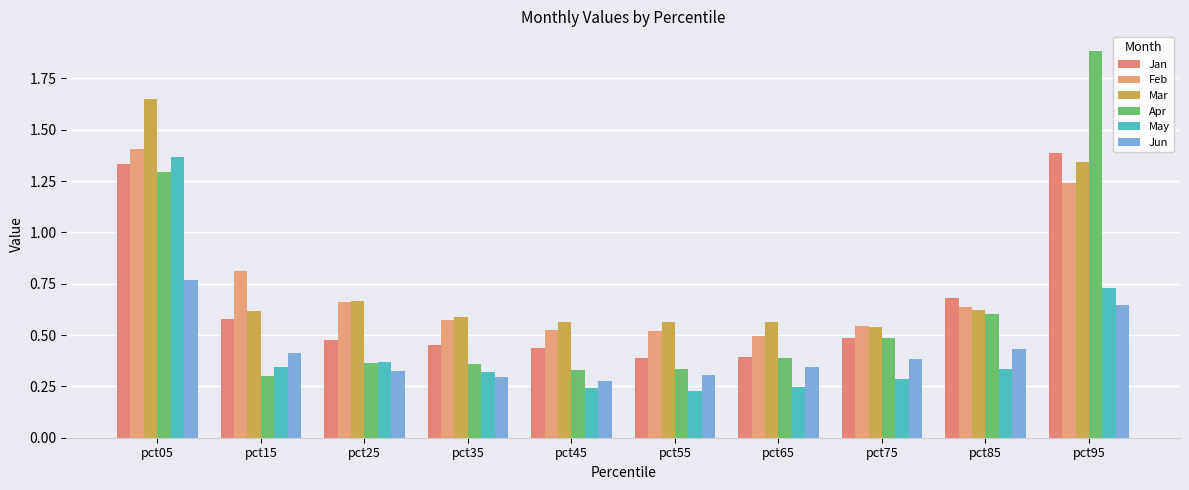

Are the bars horizontal?

No